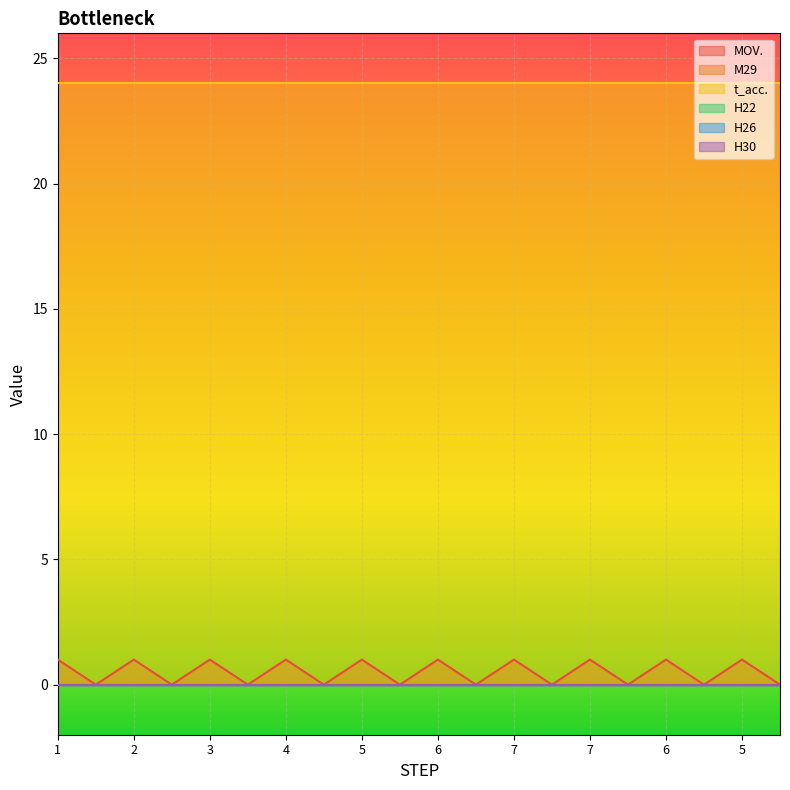

What is the difference between the highest and lowest values at 5?

24